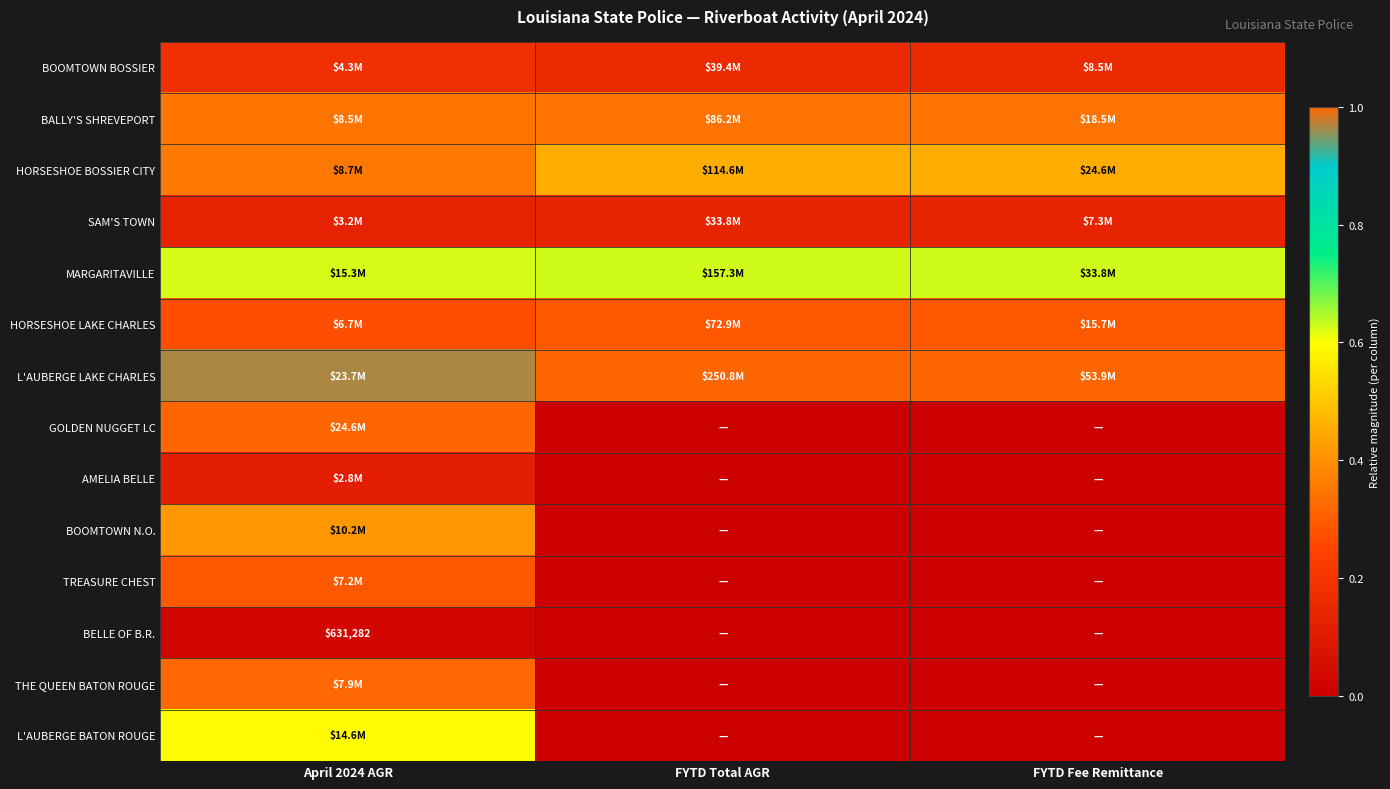

The THE QUEEN BATON ROUGE series shows 0.1 at April 2024 AGR. True or false?

False